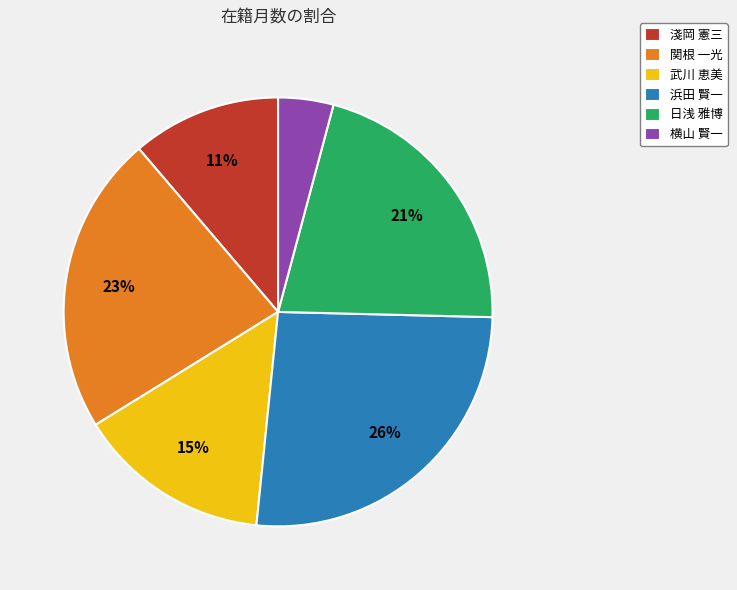

To the nearest percent, what is the average slice percentage?

17%